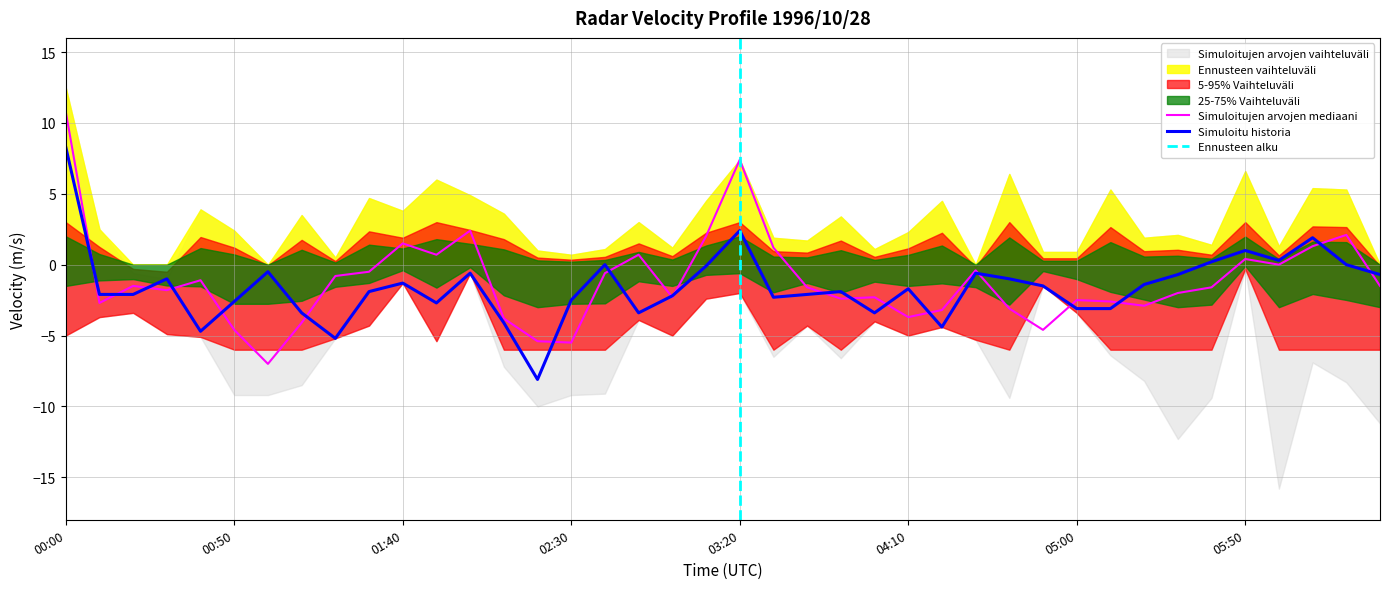

Reading right to left, transcribe all the data shown in this chart.

Simuloitu historia: -0.7	0.0	1.9	0.3	1.0	0.2	-0.7	-1.4	-3.1	-3.1	-1.5	-1.0	-0.6	-4.4	-1.7	-3.4	-1.9	-2.1	-2.3	2.4	-0.1	-2.2	-3.4	0.0	-2.5	-8.1	-4.1	-0.6	-2.7	-1.3	-1.9	-5.2	-3.4	-0.5	-2.6	-4.7	-1.0	-2.1	-2.1	8.3
Mediaani: -1.5	2.1	1.3	-0.0	0.4	-1.6	-2.0	-2.9	-2.6	-2.5	-4.6	-3.1	-0.4	-3.2	-3.7	-2.3	-2.4	-1.6	1.2	7.4	2.0	-2.3	0.7	-0.6	-5.5	-5.4	-3.8	2.4	0.7	1.5	-0.5	-0.8	-4.1	-7.0	-4.6	-1.1	-1.8	-1.5	-2.7	10.8